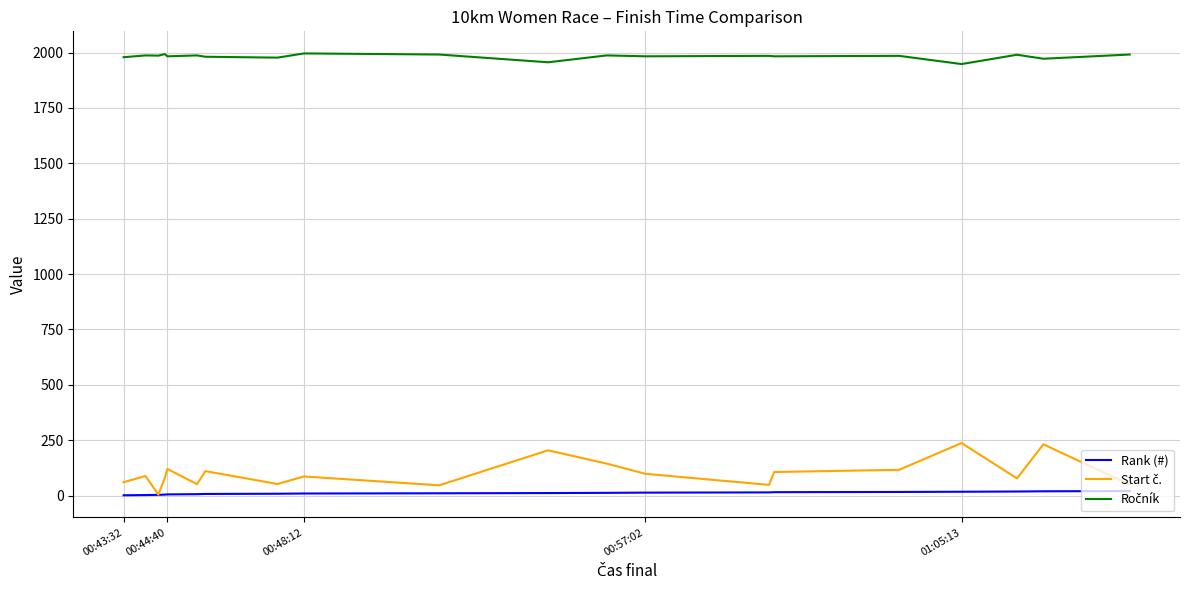

Does the chart display data point markers on the line(s)?

No